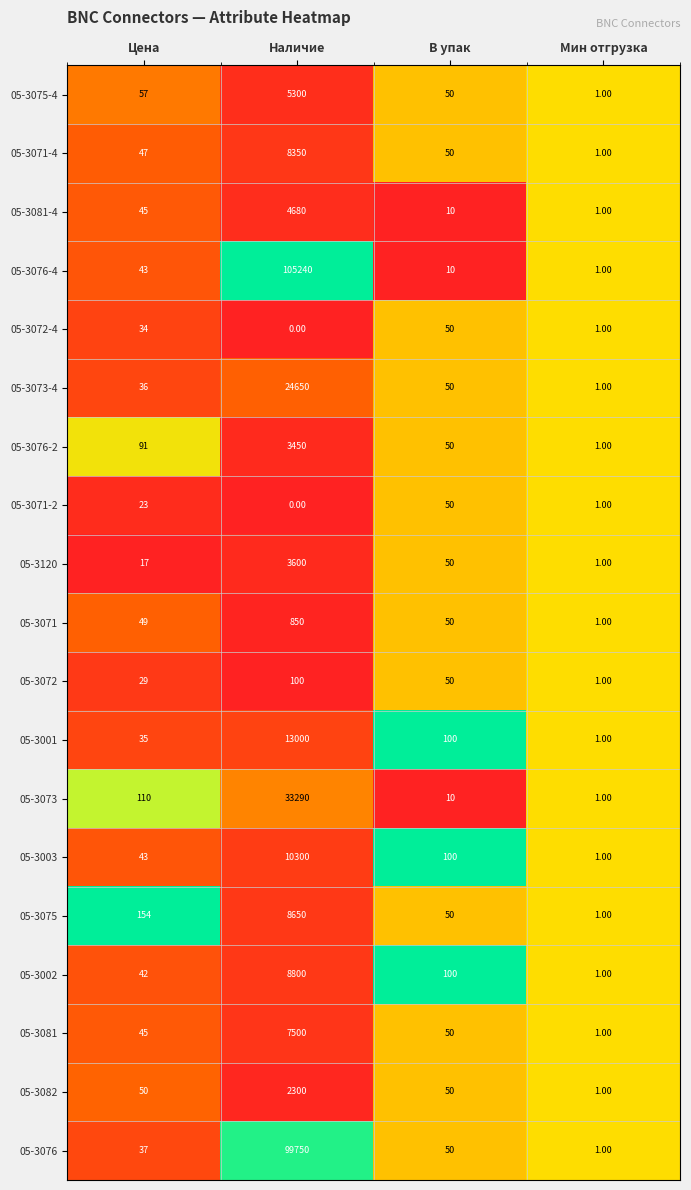

List the labels in order of 05-3073 value, largest first.

Наличие, Цена, В упак, Мин отгрузка